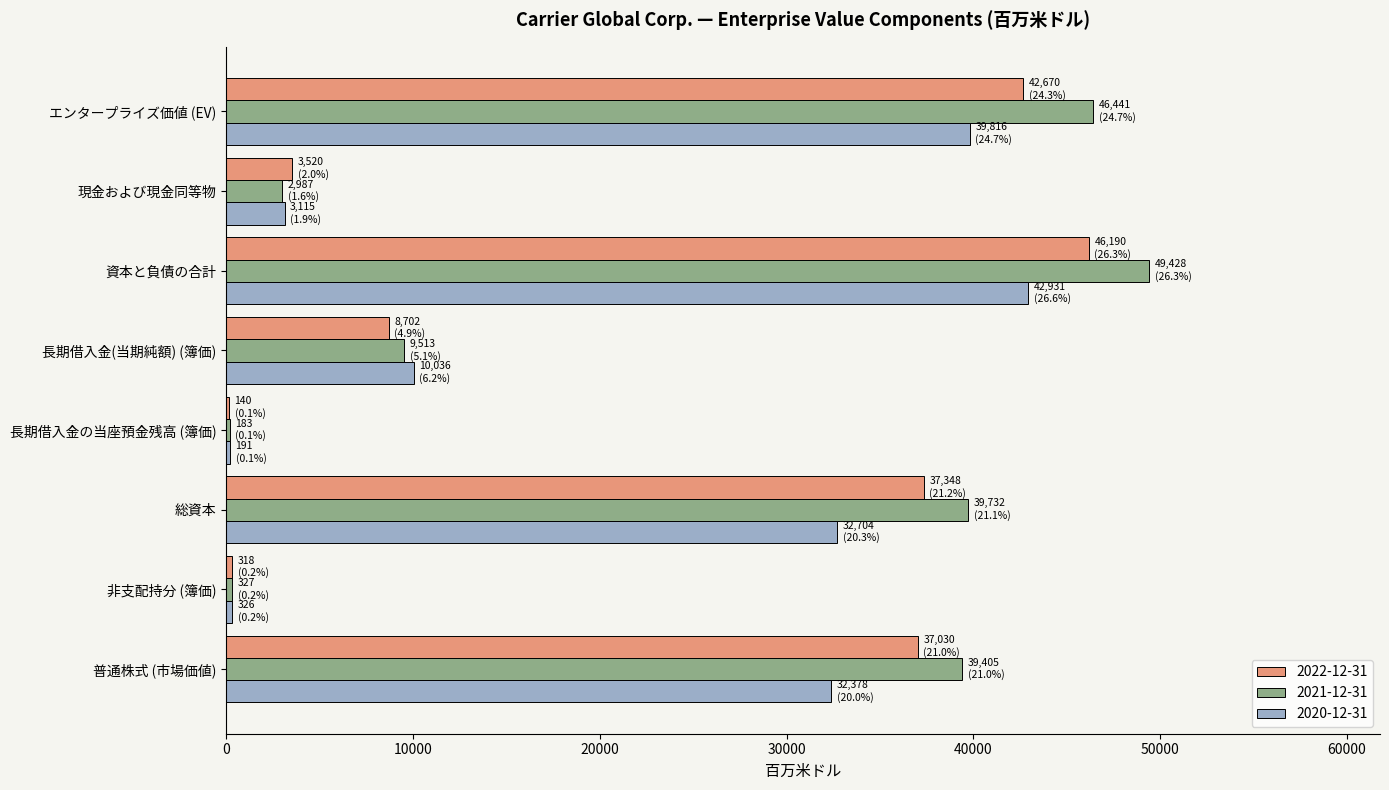

Between 総資本 and 資本と負債の合計, which series saw the biggest shift?

2020-12-31